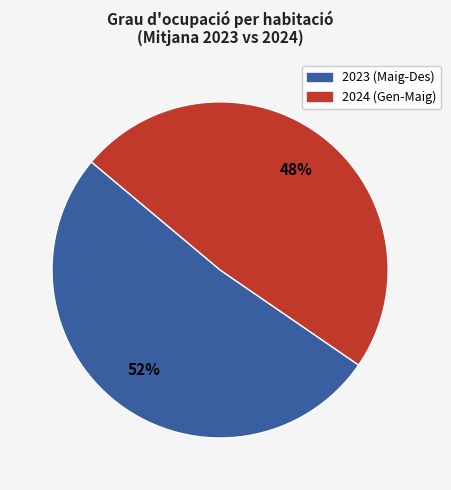

To the nearest percent, what is the average slice percentage?

50%